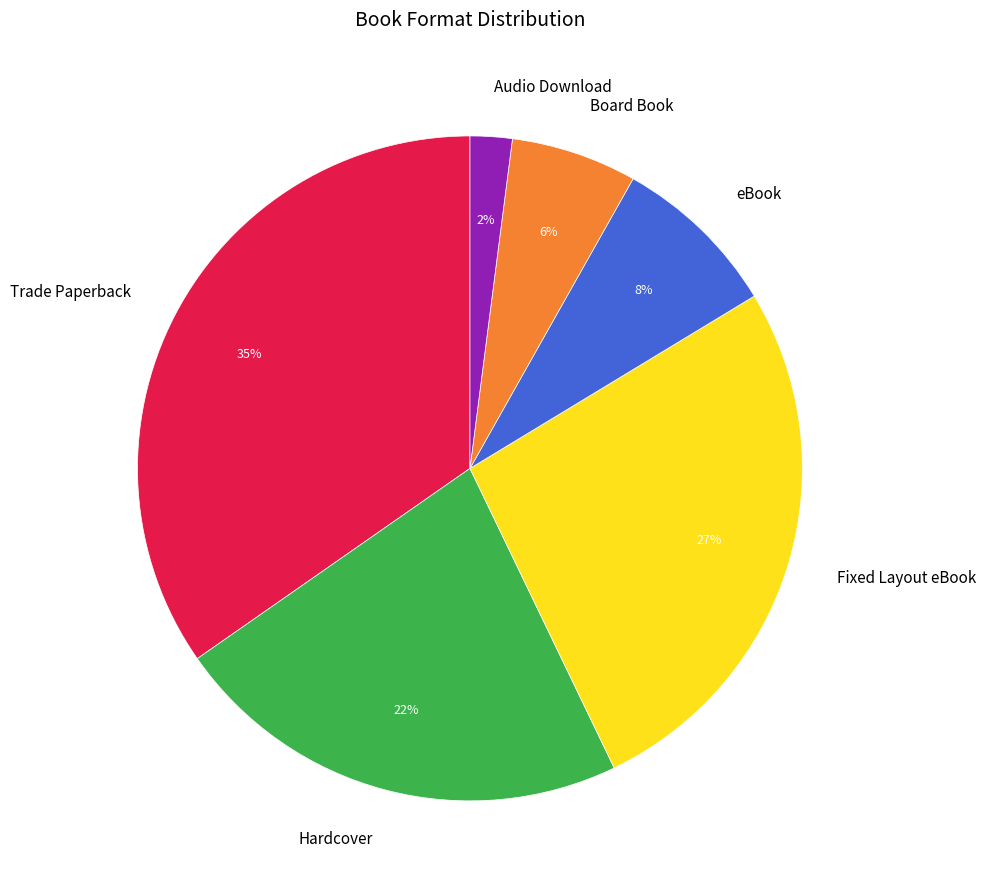

How many segments does this pie chart have?

6